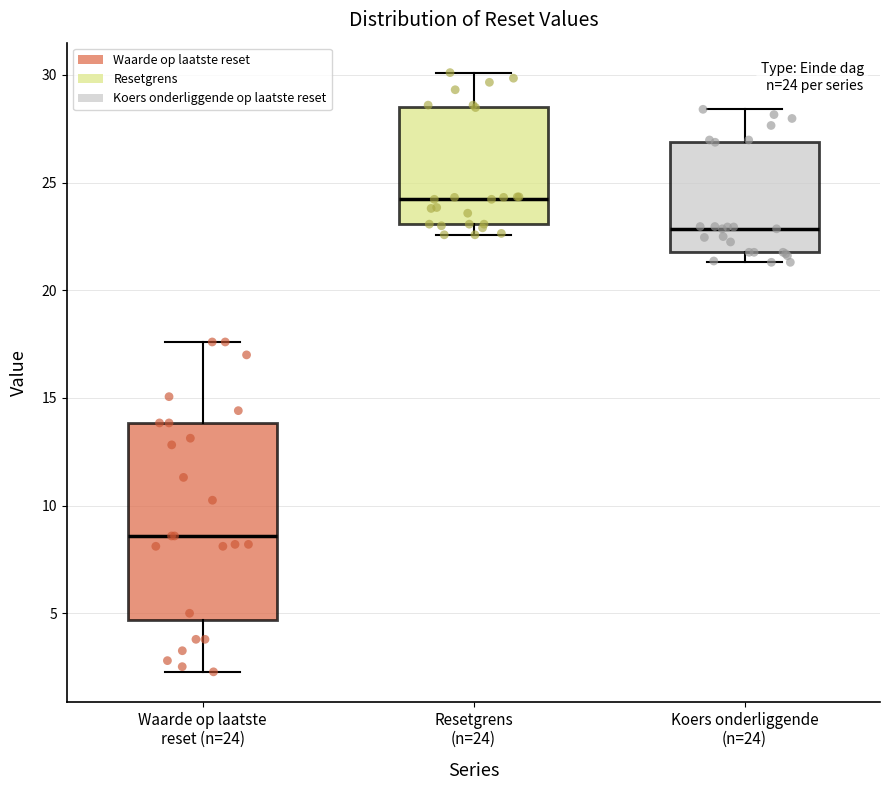

Which box is the tallest, from its lower edge to its upper edge?

Waarde op laatste reset (n=24)